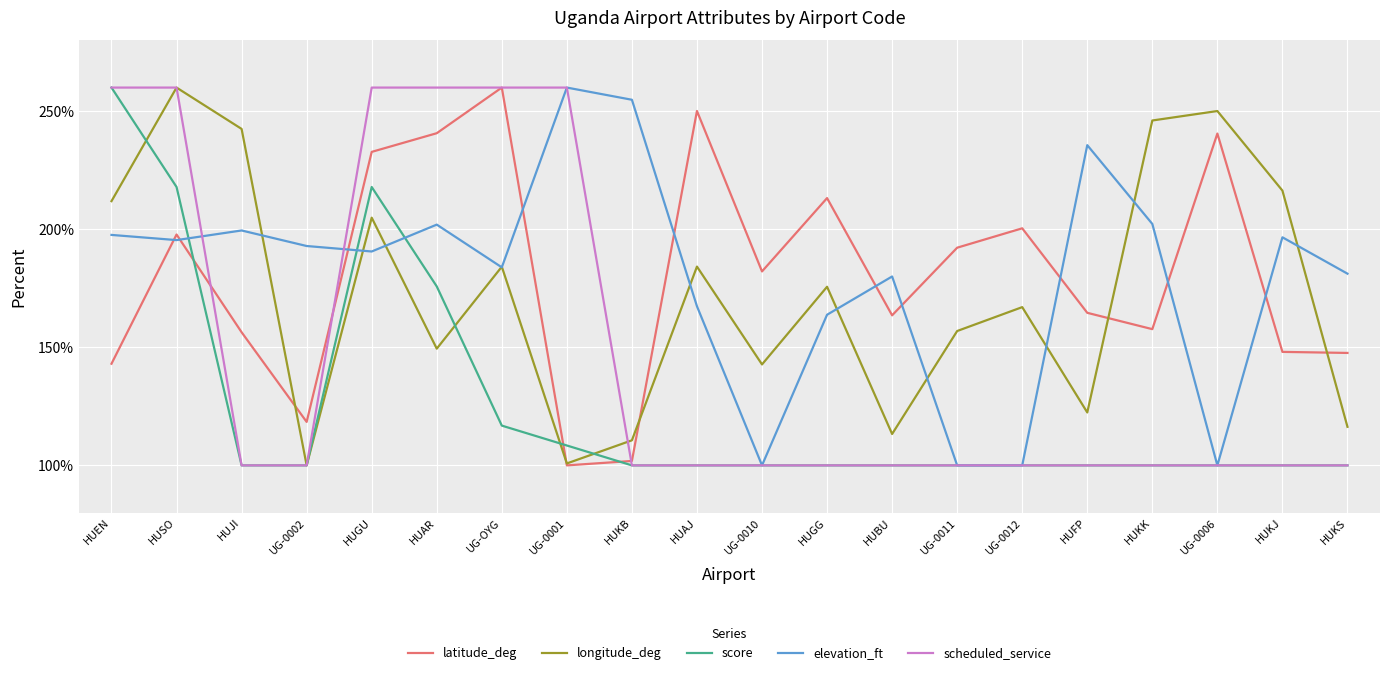

After their last crossing, which series has the higher values: longitude_deg or latitude_deg?

latitude_deg